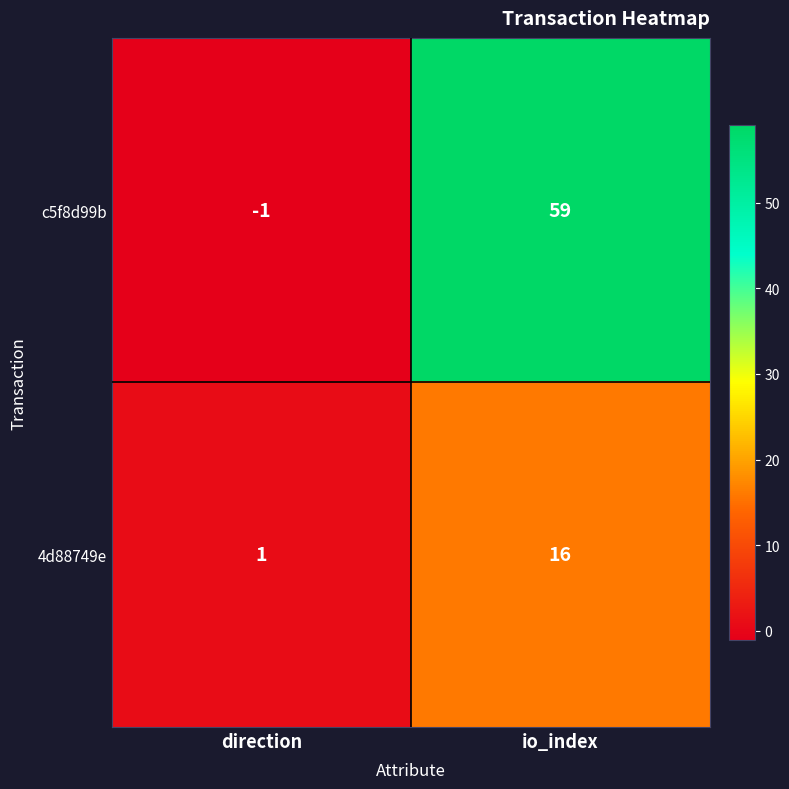

Reading right to left, list all the values displayed in this chart.

c5f8d99b: io_index=59	direction=-1
4d88749e: io_index=16	direction=1